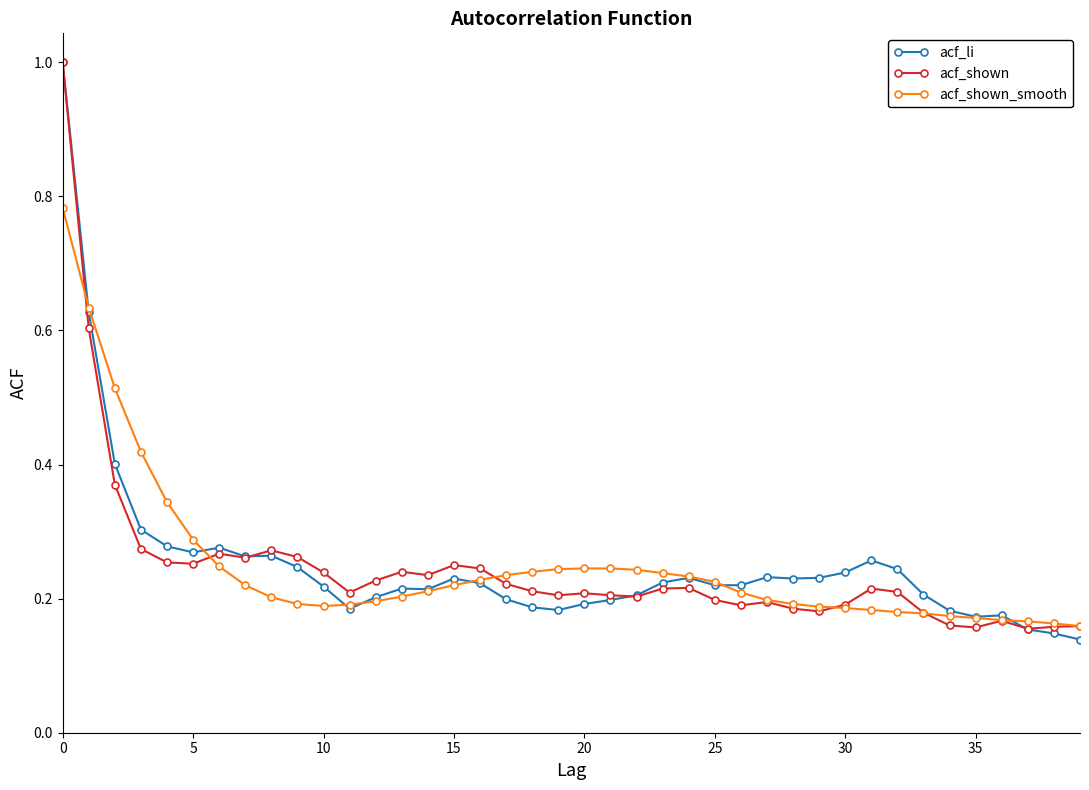

What is the highest value of the acf_li series?

1.0